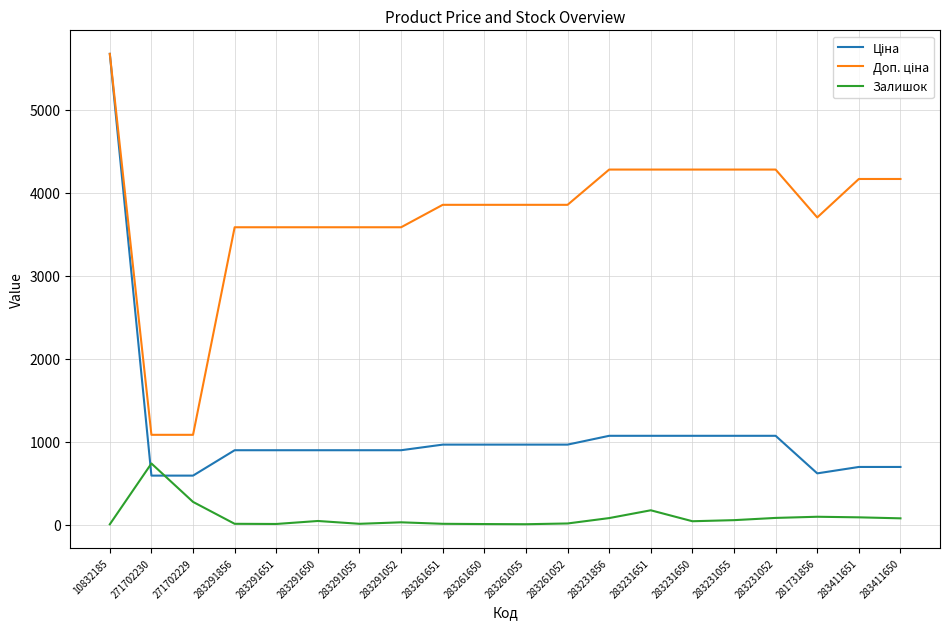

Which category has the highest value across all series?

10832185